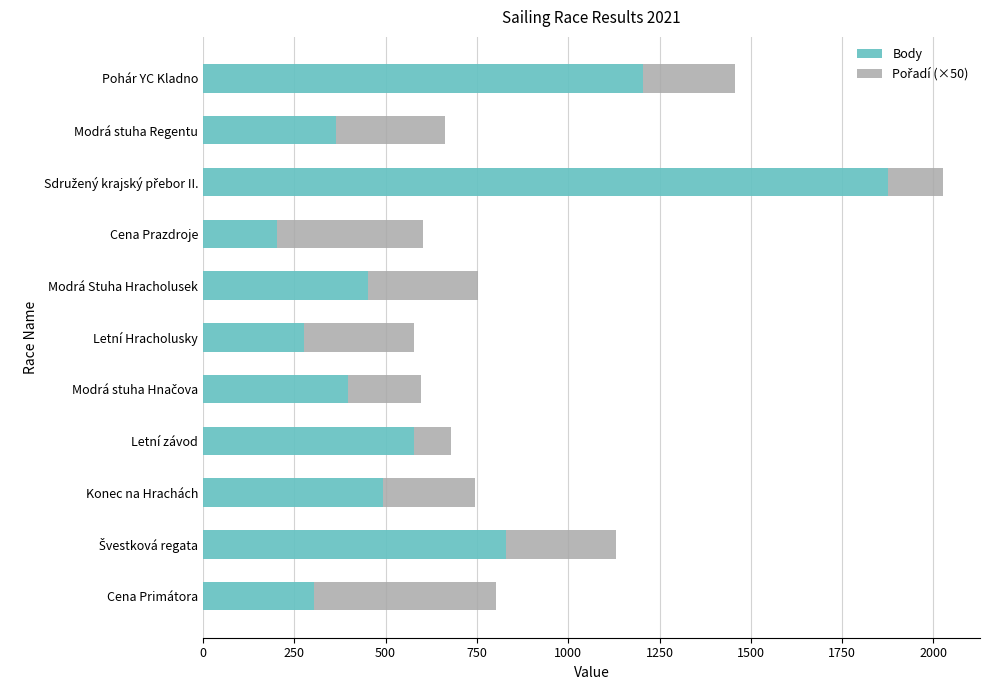

What is the difference between the second highest and second lowest values in the Body series?

929